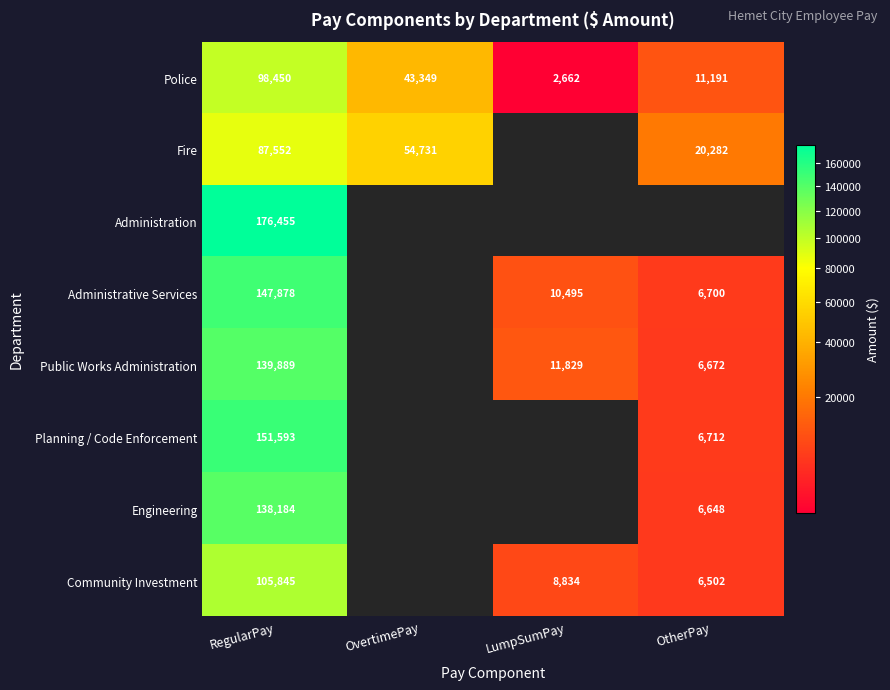

What is the sum of the Police values at OtherPay and OvertimePay?

54540